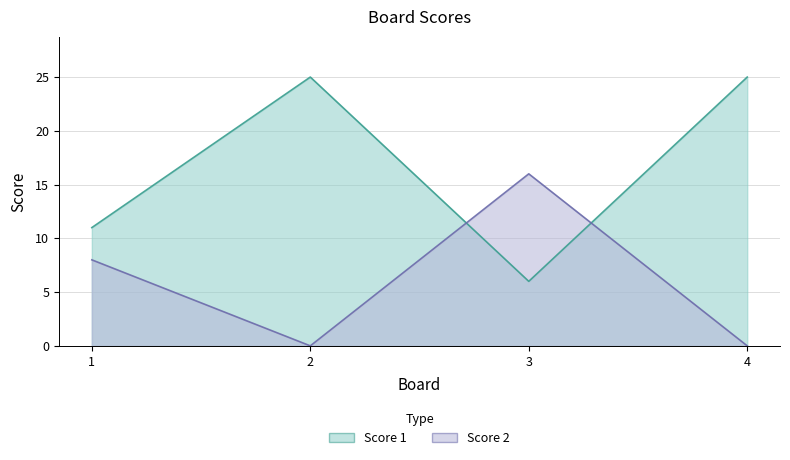

The Score 2 series shows 0 at 2. True or false?

True